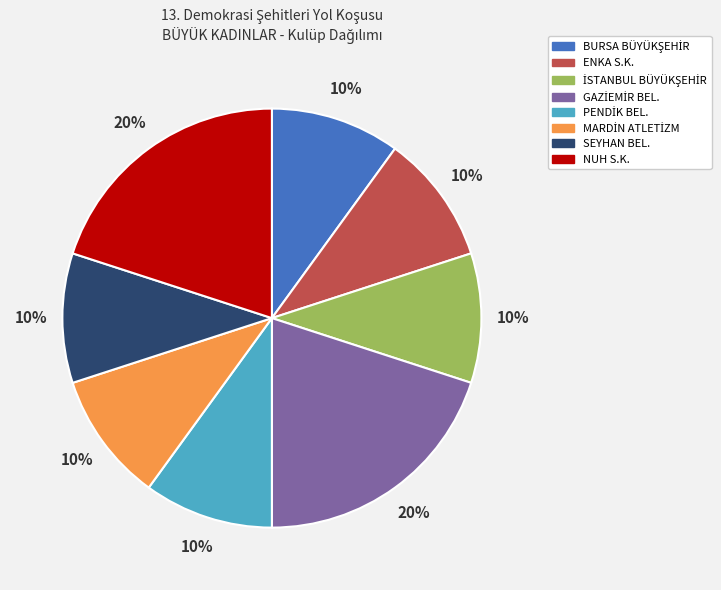

To the nearest percent, what is the average slice percentage?

12%